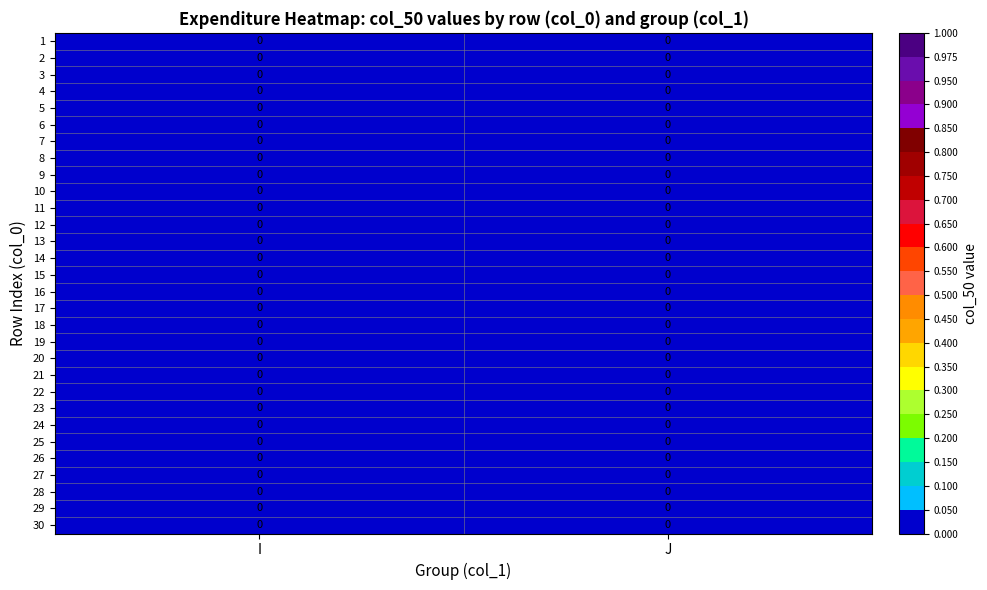

True or false: I has a value of 0 at 18.

True